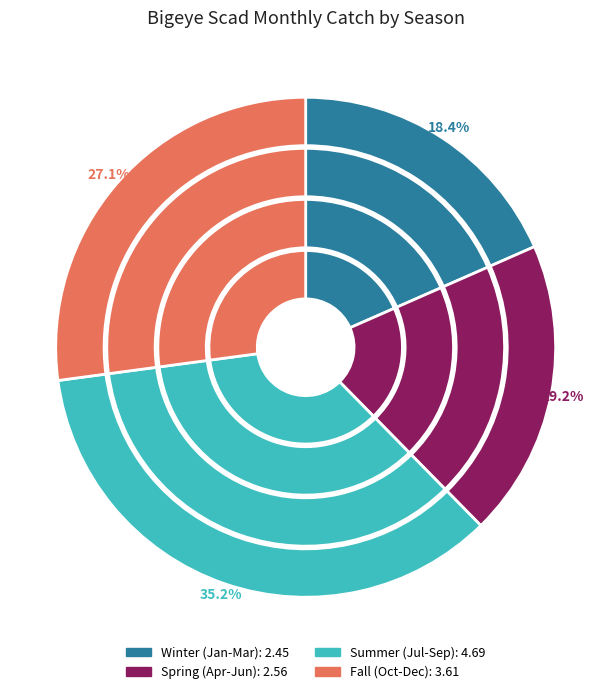

Approximately how many times larger is the value at Nov compared to Aug?

0.7